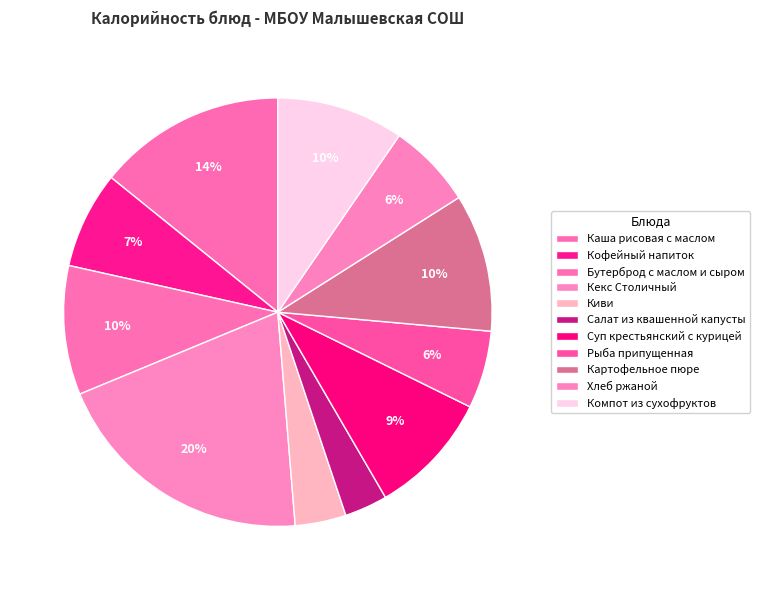

Between Компот из сухофруктов and Кекс Столичный, which is larger?

Кекс Столичный